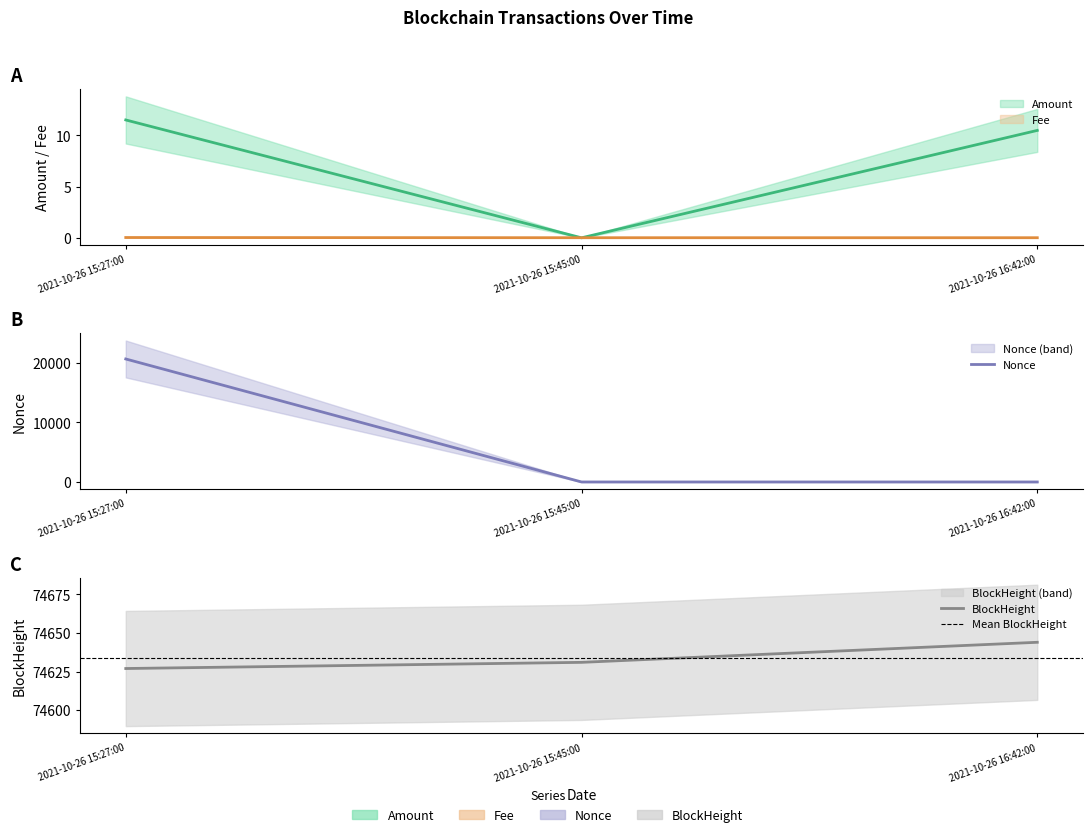

Is the value of BlockHeight at 2021-10-26 15:45:00 greater than the value of Nonce at 2021-10-26 16:42:00?

Yes